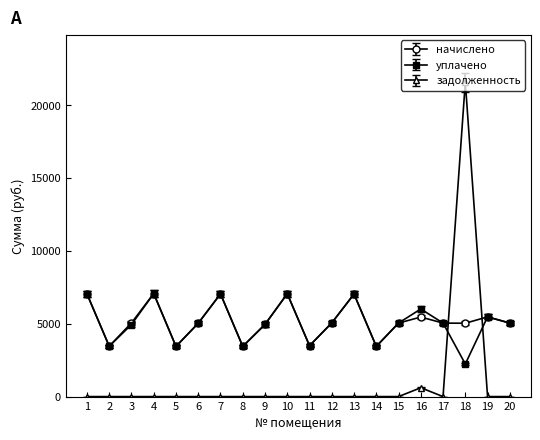

At which category is the sum across all series the highest?

18